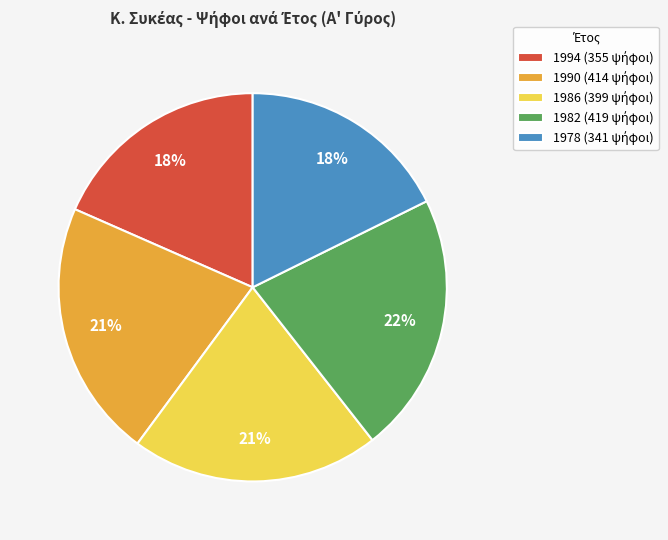

To the nearest percent, what is the average slice percentage?

20%